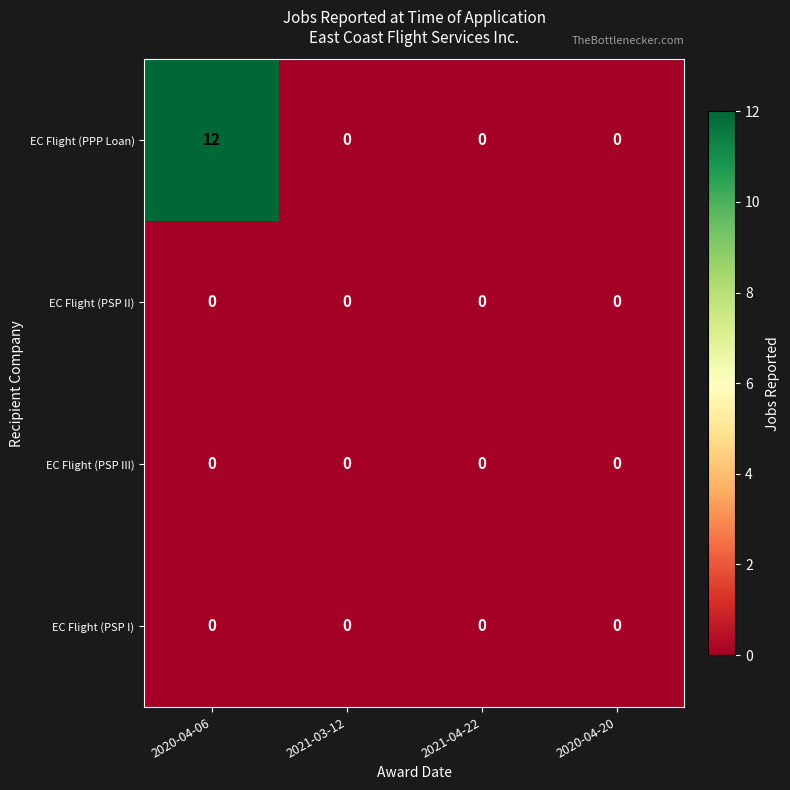

Count the number of data series in this chart.

4